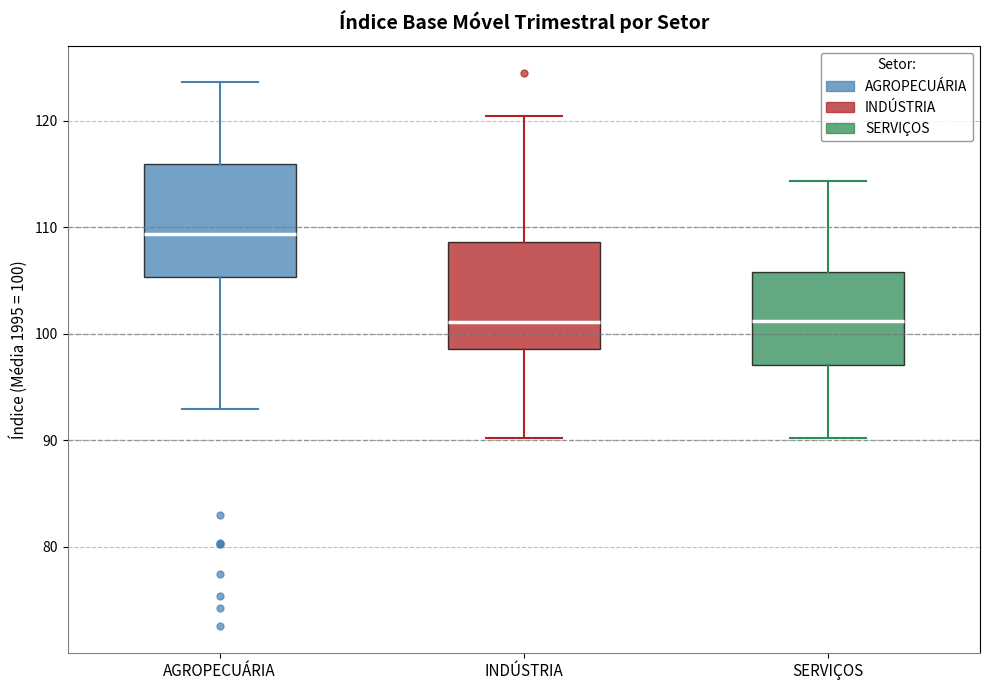

Reading left to right, transcribe this box plot: for each box, give where its median line is, the range the box spans, and where its two whiskers end, as read against the y-axis. The values are not printed on the chart, so give them approximately, as read against the axis.

AGROPECUÁRIA: median 109, box 105 to 116, whiskers 93 to 124
INDÚSTRIA: median 101, box 99 to 109, whiskers 90 to 120
SERVIÇOS: median 101, box 97 to 106, whiskers 90 to 114